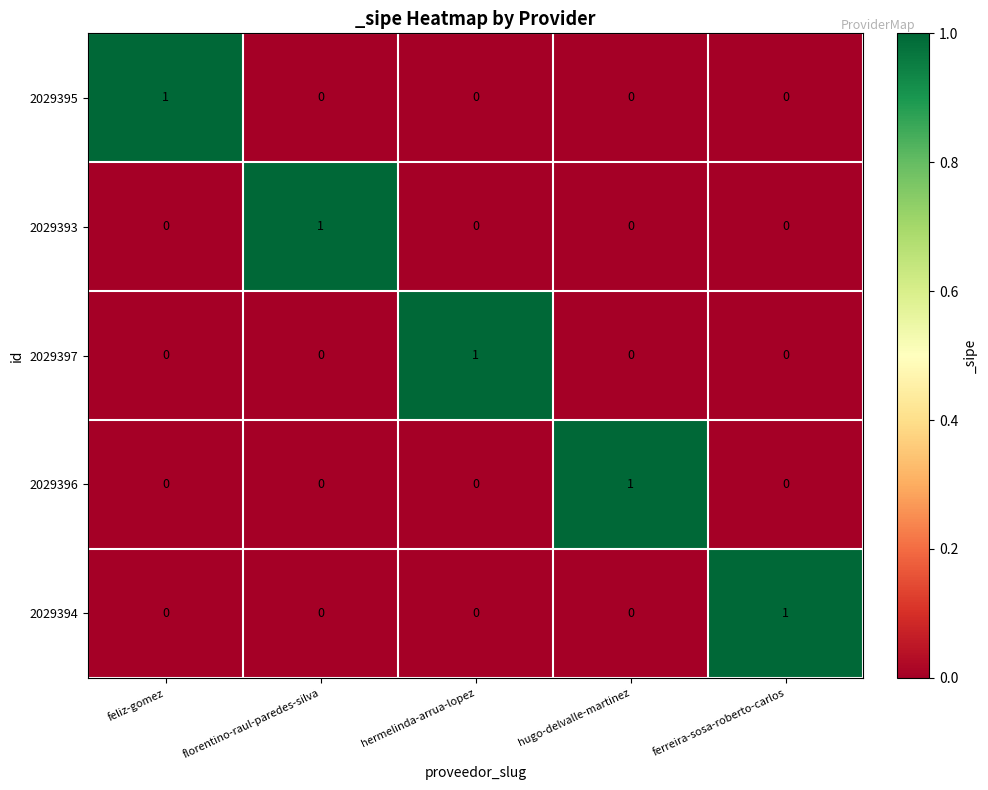

The 2029396 series shows 0 at florentino-raul-paredes-silva. True or false?

True